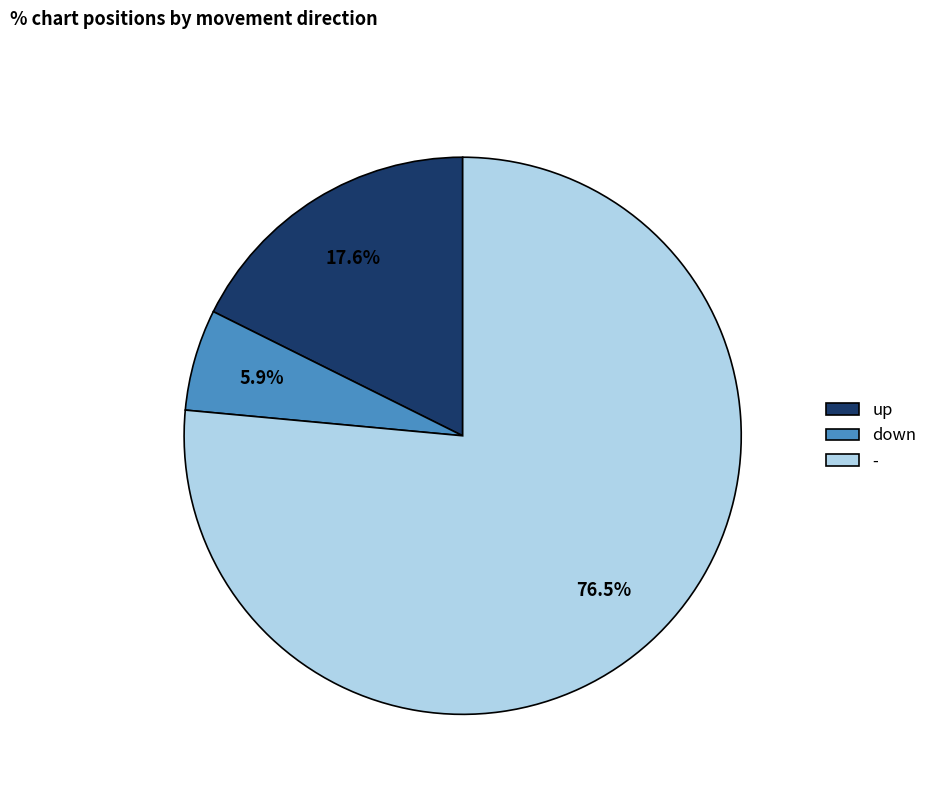

What is the smallest slice in the pie chart?

down